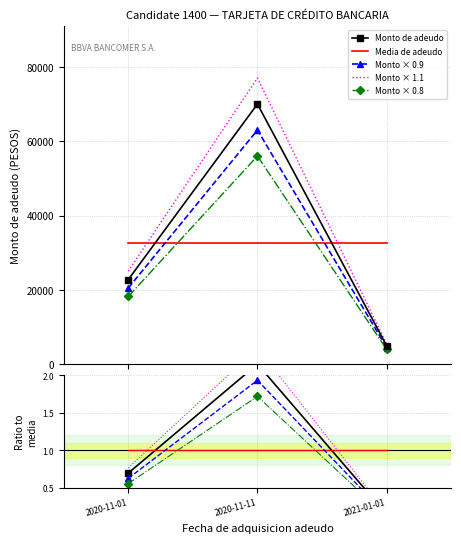

What is the label of the 1st point from the left?

2020-11-01